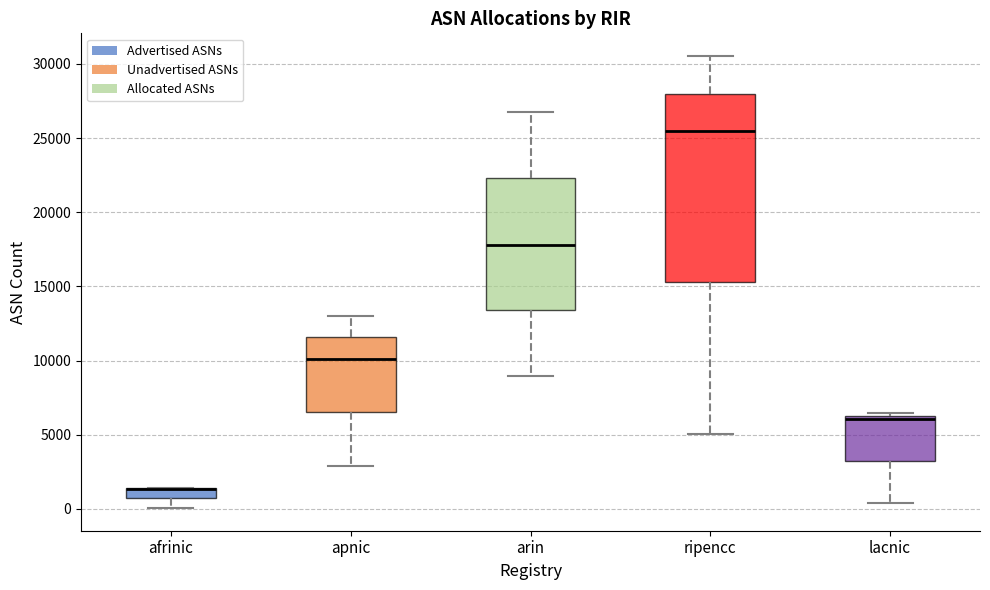

Where is the lower edge of the box for lacnic on the y-axis? The values are not printed on the chart, so give them approximately, as read against the axis.

3000